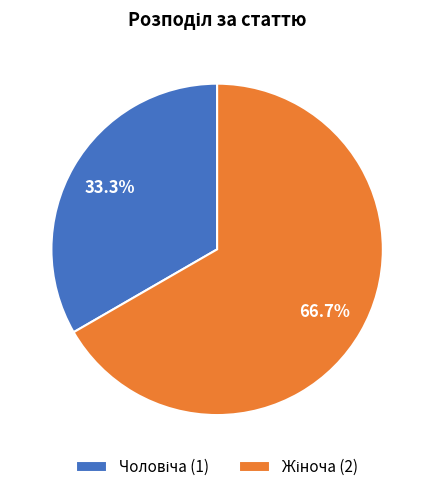

Does any single category account for the majority?

Yes